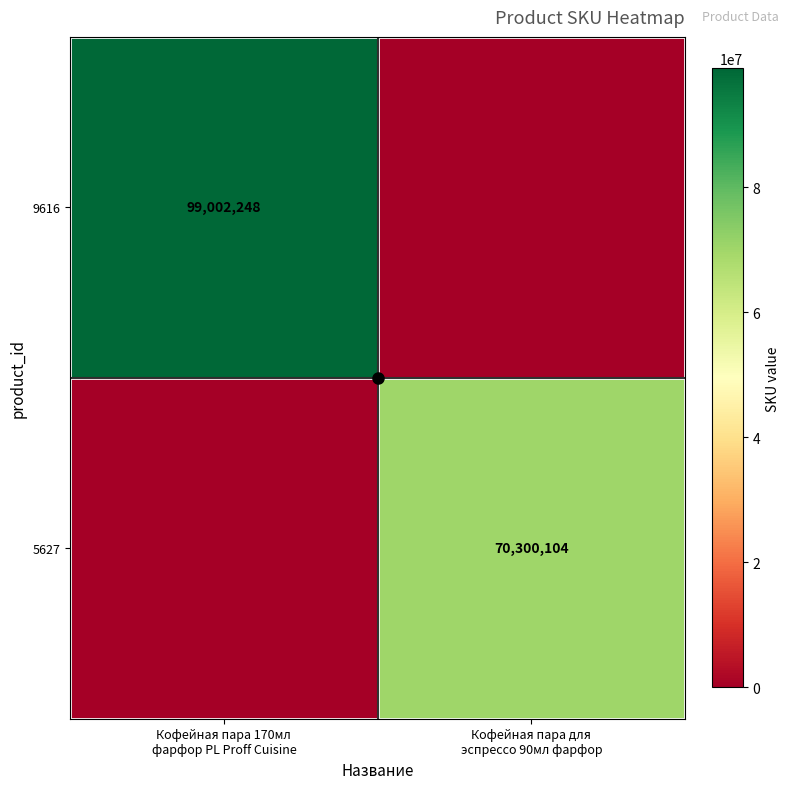

What is the difference between the highest and lowest values at Кофейная пара для
эспрессо 90мл фарфор?

70300104